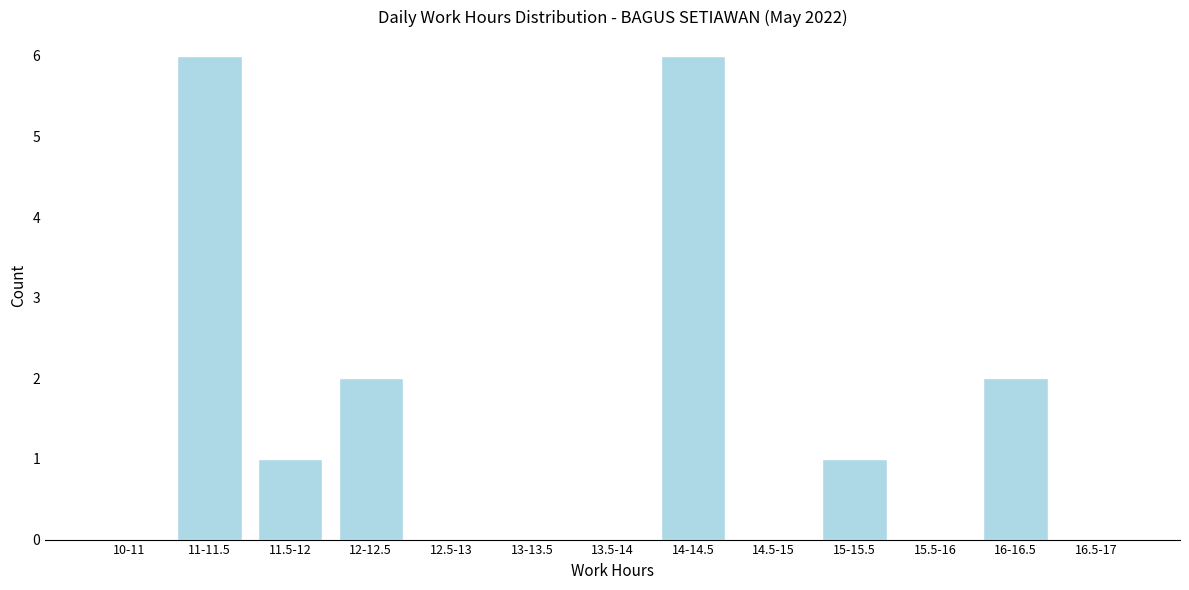

Reading left to right, extract all data points from this chart.

10-11=0	11-11.5=6	11.5-12=1	12-12.5=2	12.5-13=0	13-13.5=0	13.5-14=0	14-14.5=6	14.5-15=0	15-15.5=1	15.5-16=0	16-16.5=2	16.5-17=0